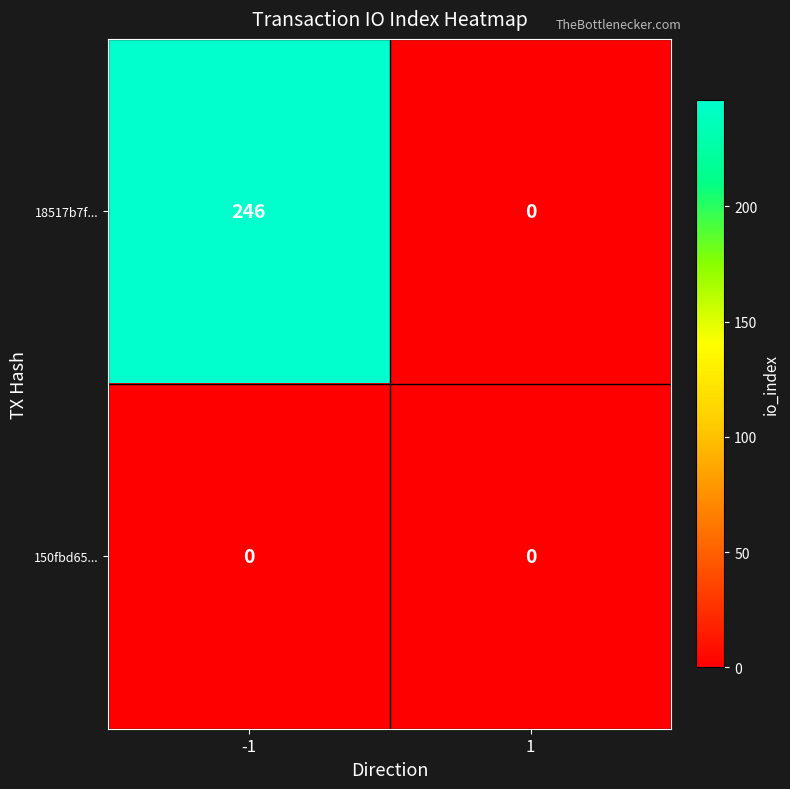

Which series has the widest spread of values?

18517b7f...